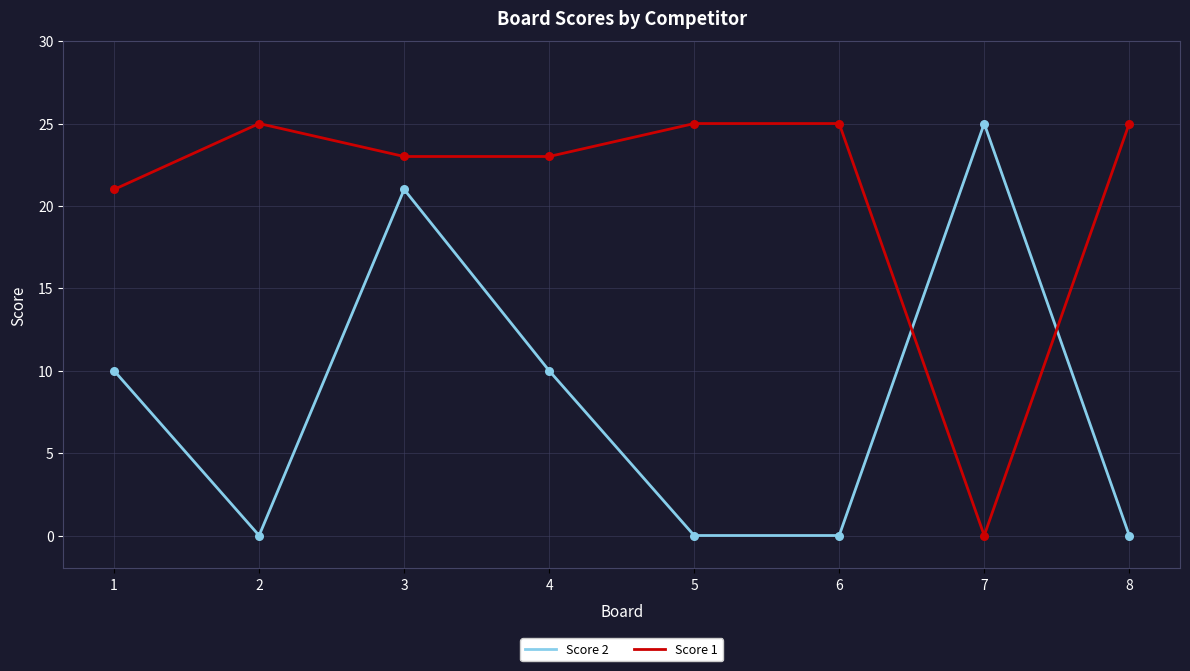

What is the total value across all series at 1?

31